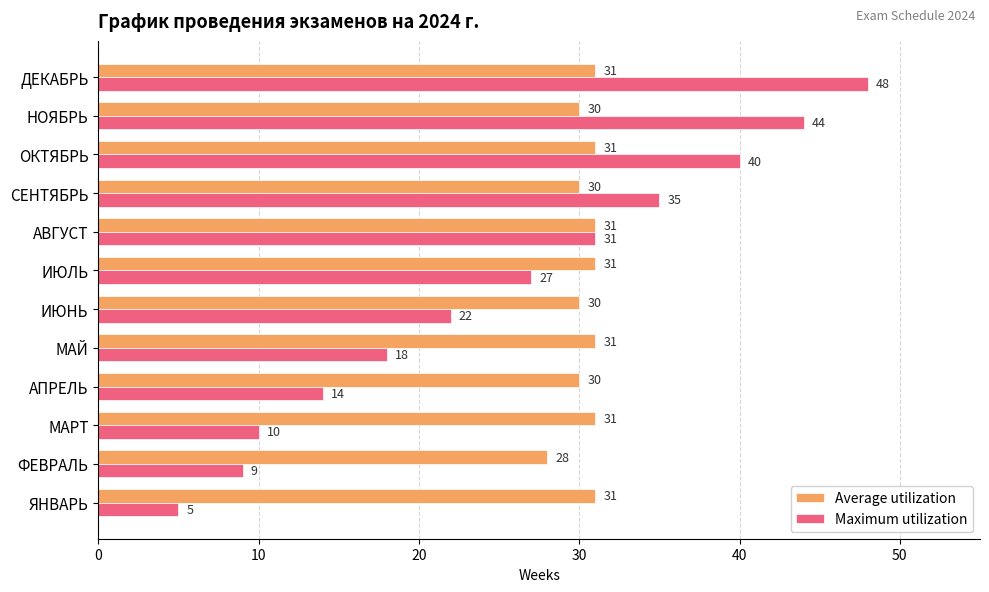

Count the number of data series in this chart.

2